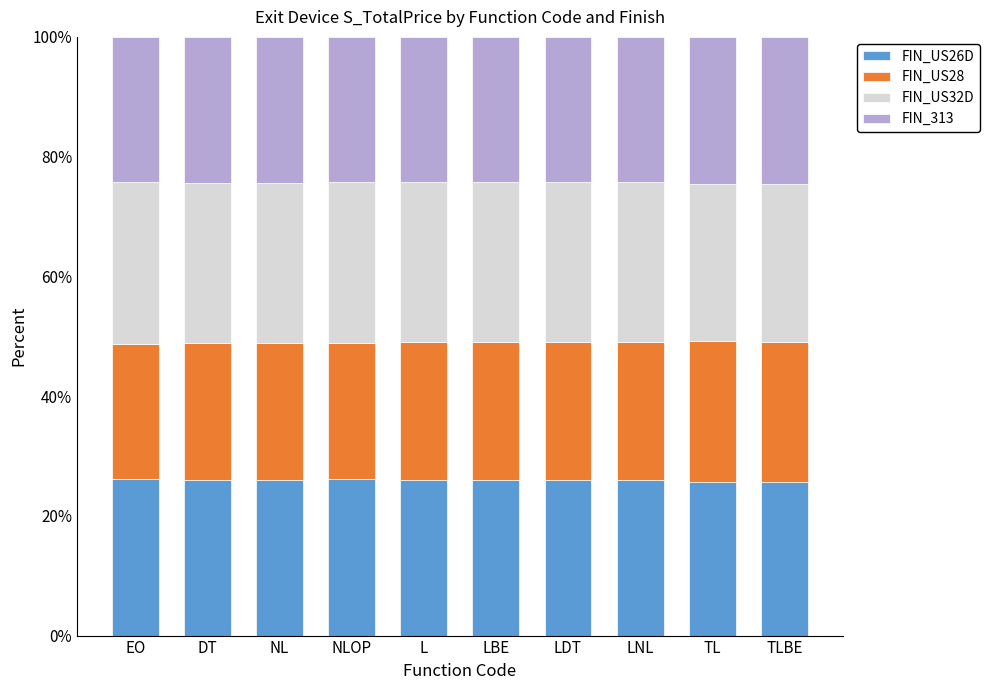

How many categories are shown in the chart?

10